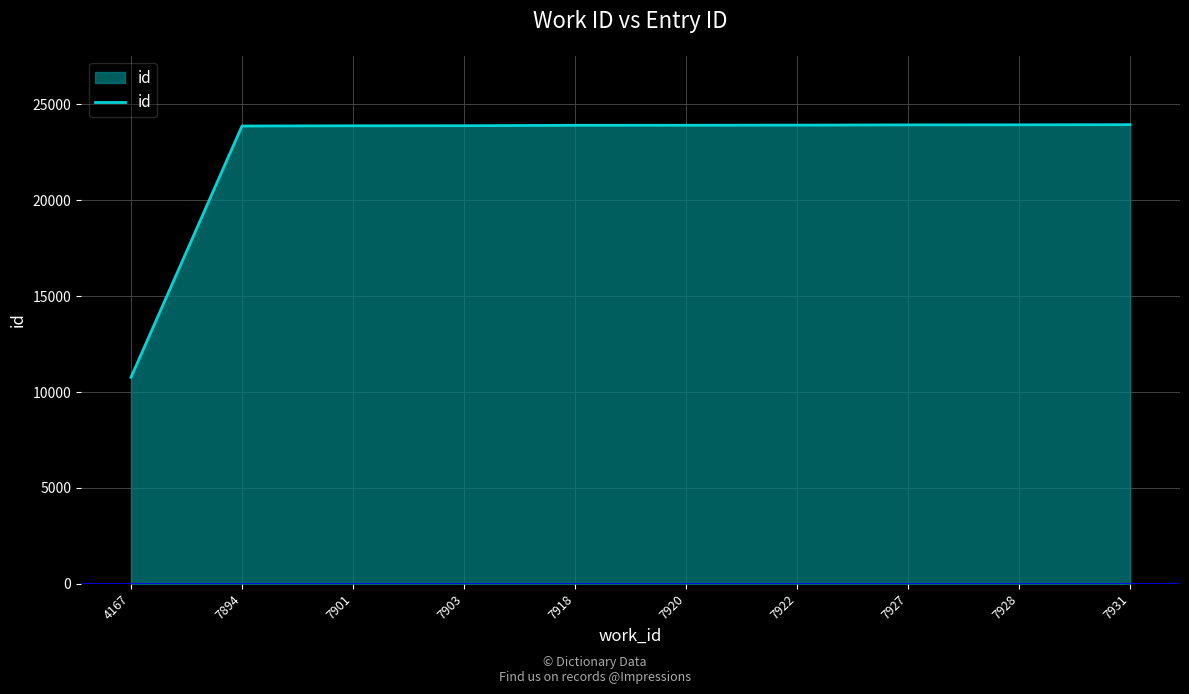

What is the difference between the maximum and minimum values?

13175